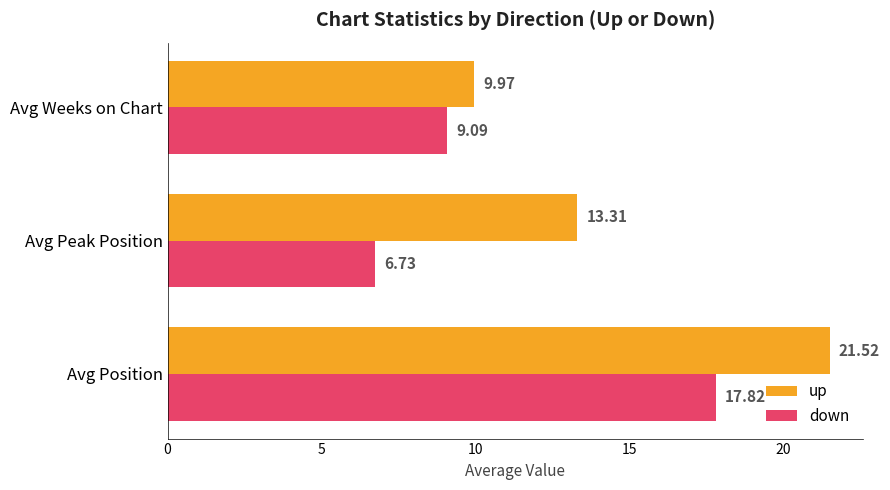

Rank the series by their maximum value, from highest to lowest.

up, down